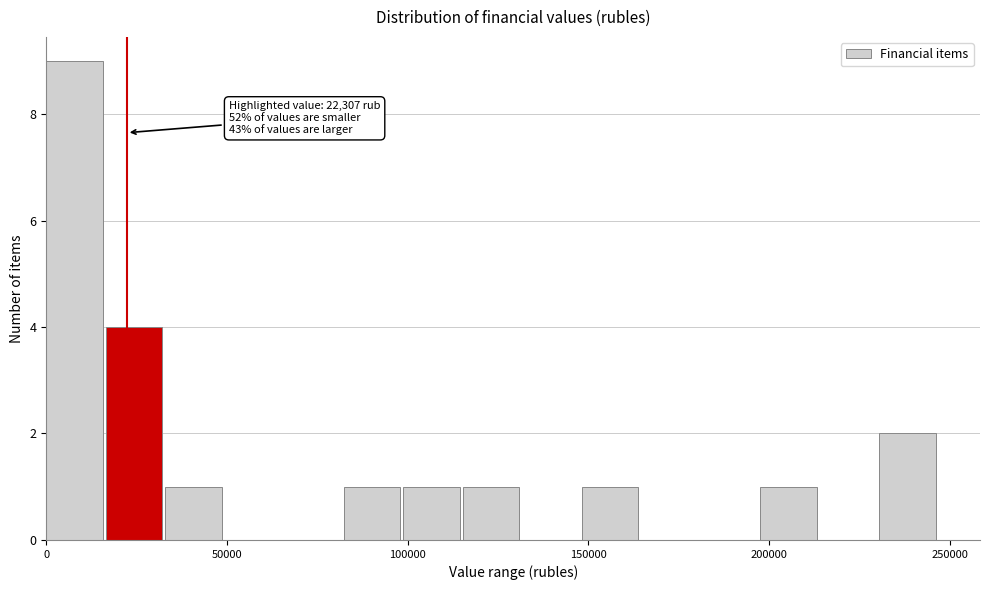

Read against the x-axis, roughly where is the centre of the tallest bar?

10000